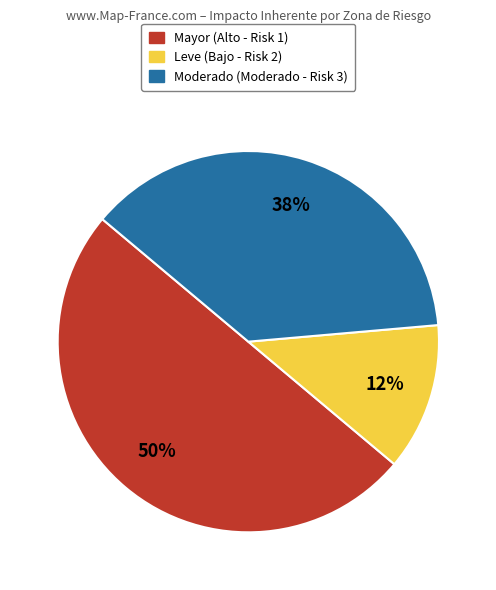

To the nearest percent, what portion does Mayor (Alto - Risk 1) represent?

50%